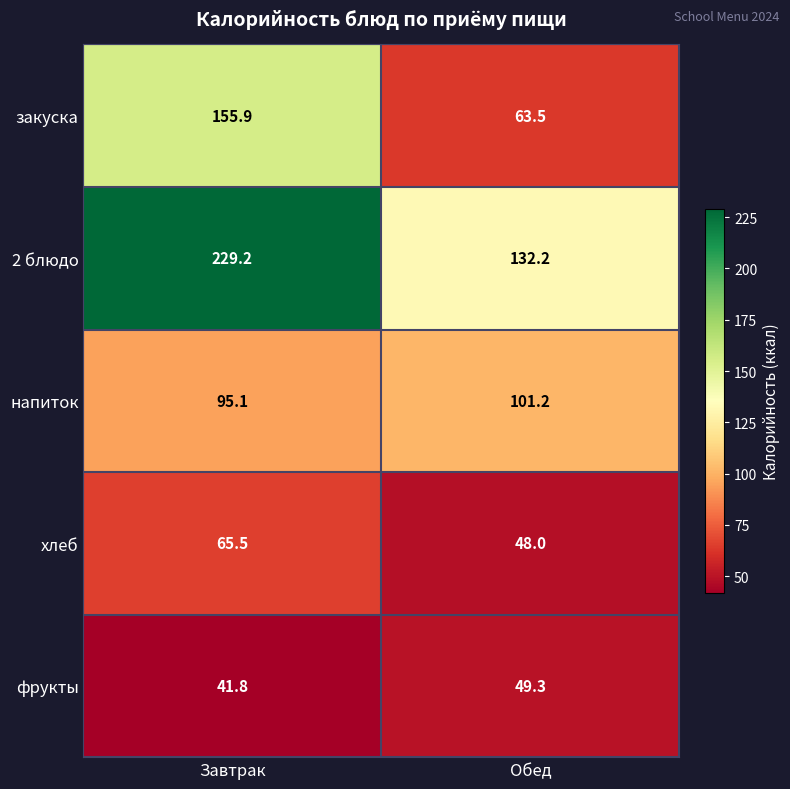

The value of напиток at Завтрак is 95.1. True or false?

True